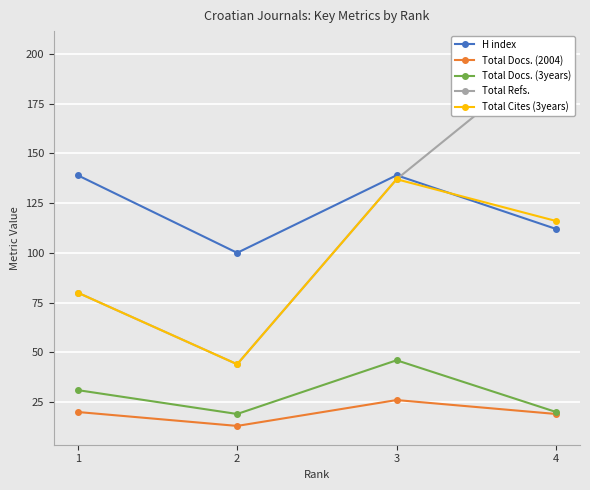

Which has a higher value, 4 or 2?

4